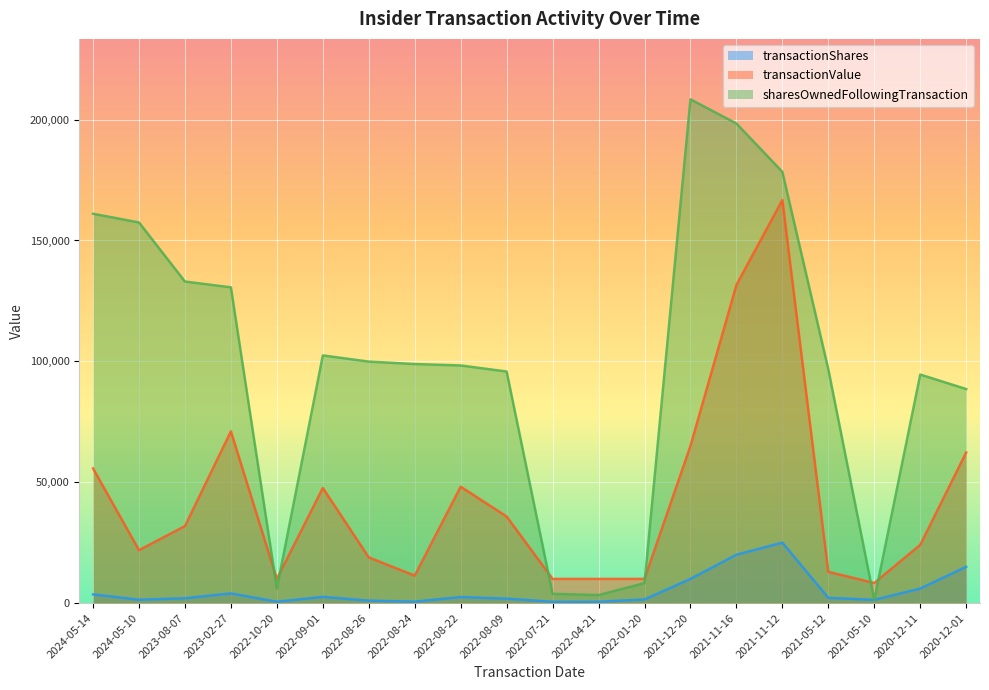

What is the difference between the maximum and minimum values in the sharesOwnedFollowingTransaction series?

207042